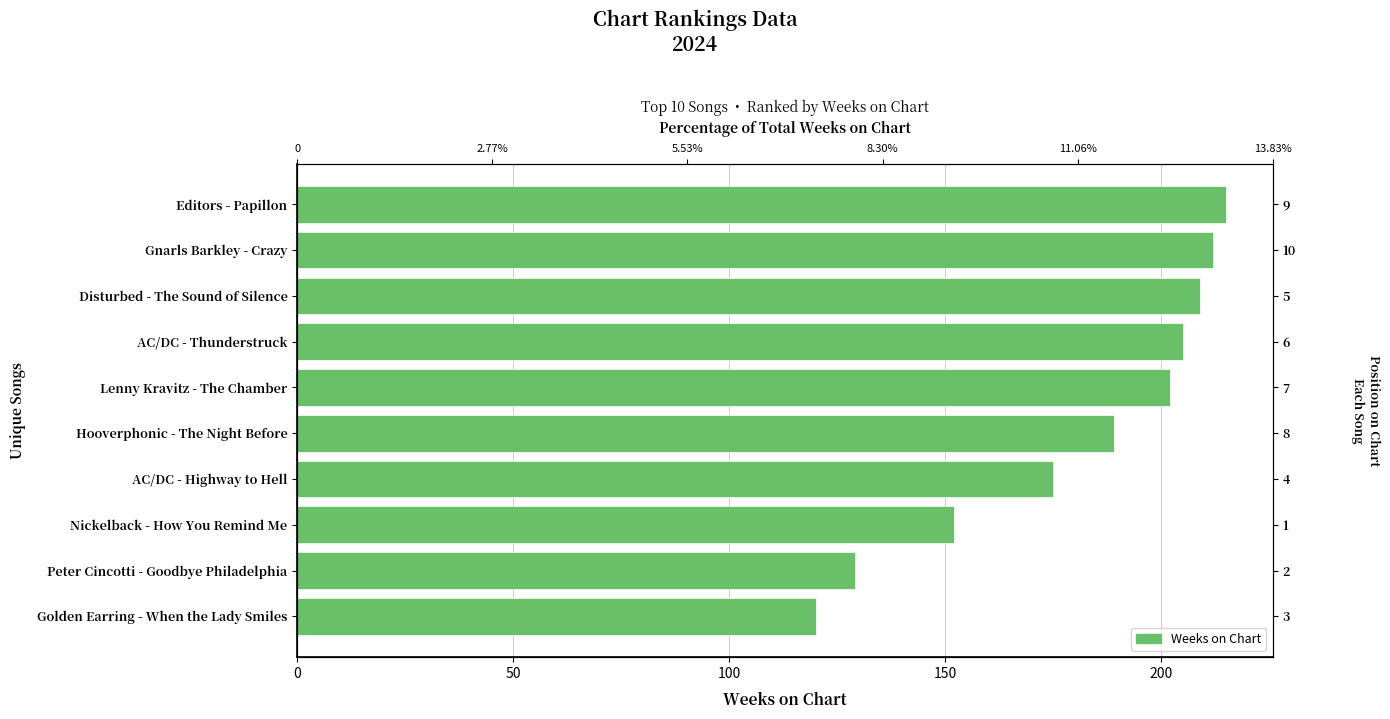

What is the sum of the values at Editors - Papillon and Peter Cincotti - Goodbye Philadelphia?

344